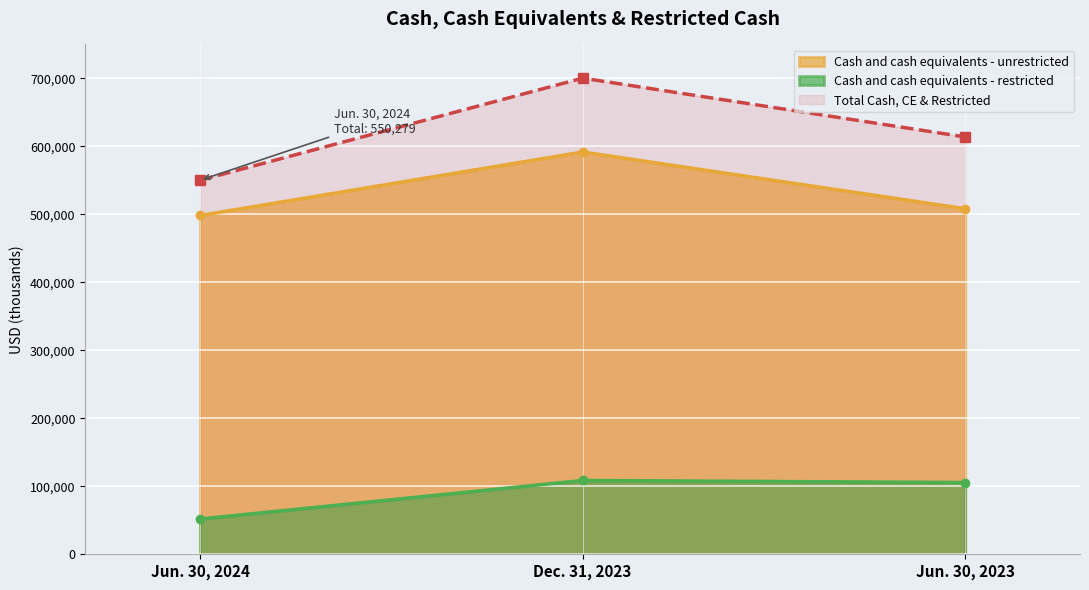

What is the spread (max minus min) of values at Dec. 31, 2023?

591833